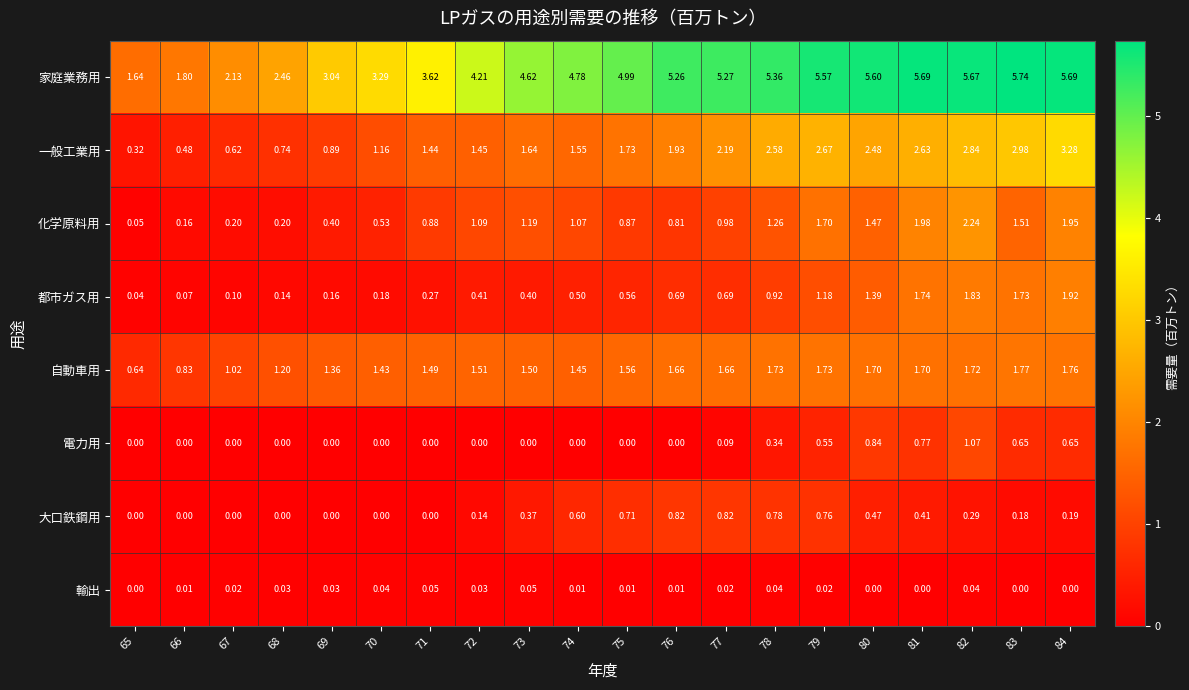

How many data points in 自動車用 are above 1?

18